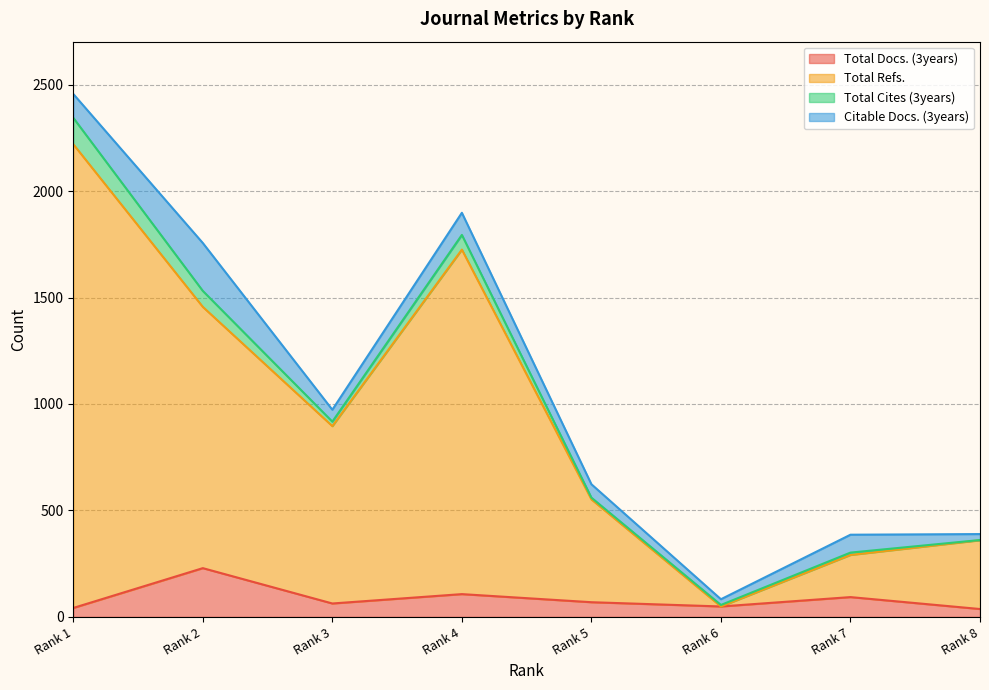

What is the total value across all series at Rank 6?

98